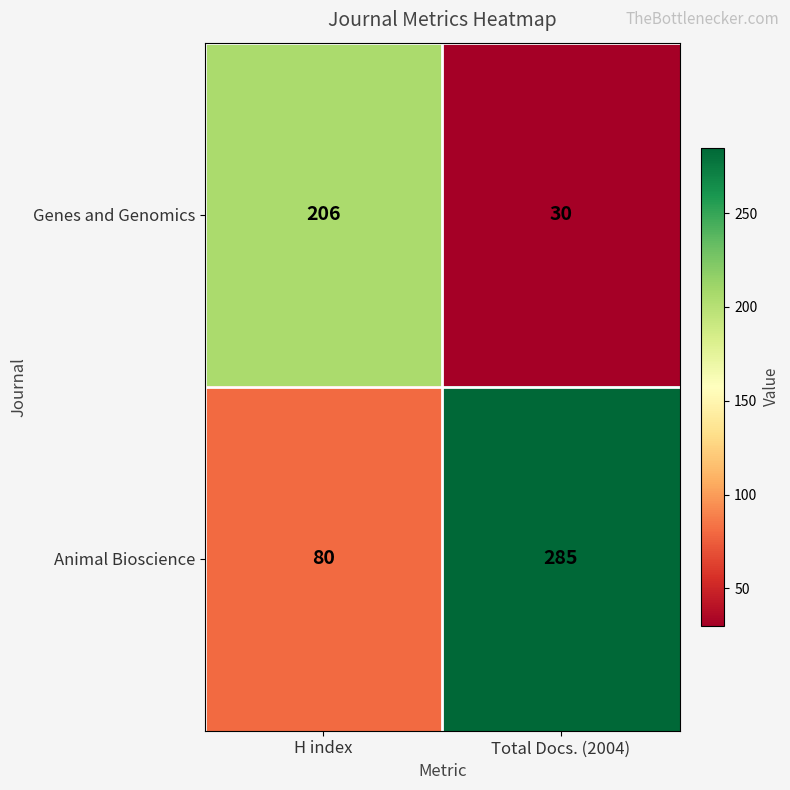

Rank the series by their maximum value, from lowest to highest.

Genes and Genomics, Animal Bioscience